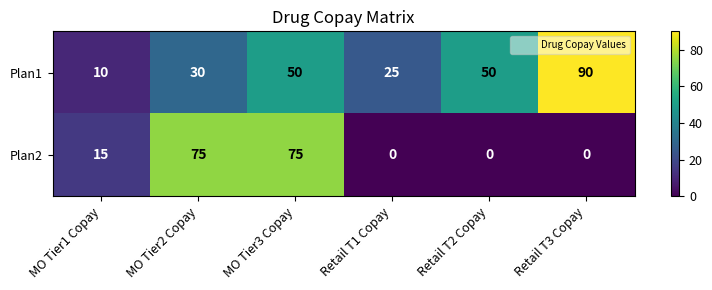

What is the greatest value displayed?

90